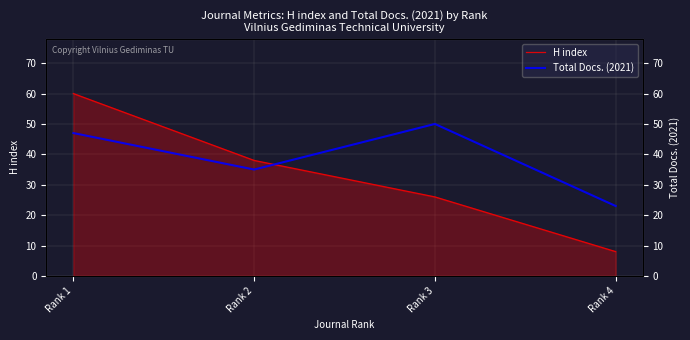

What is the value of the H index point at the 1st from the left?

60